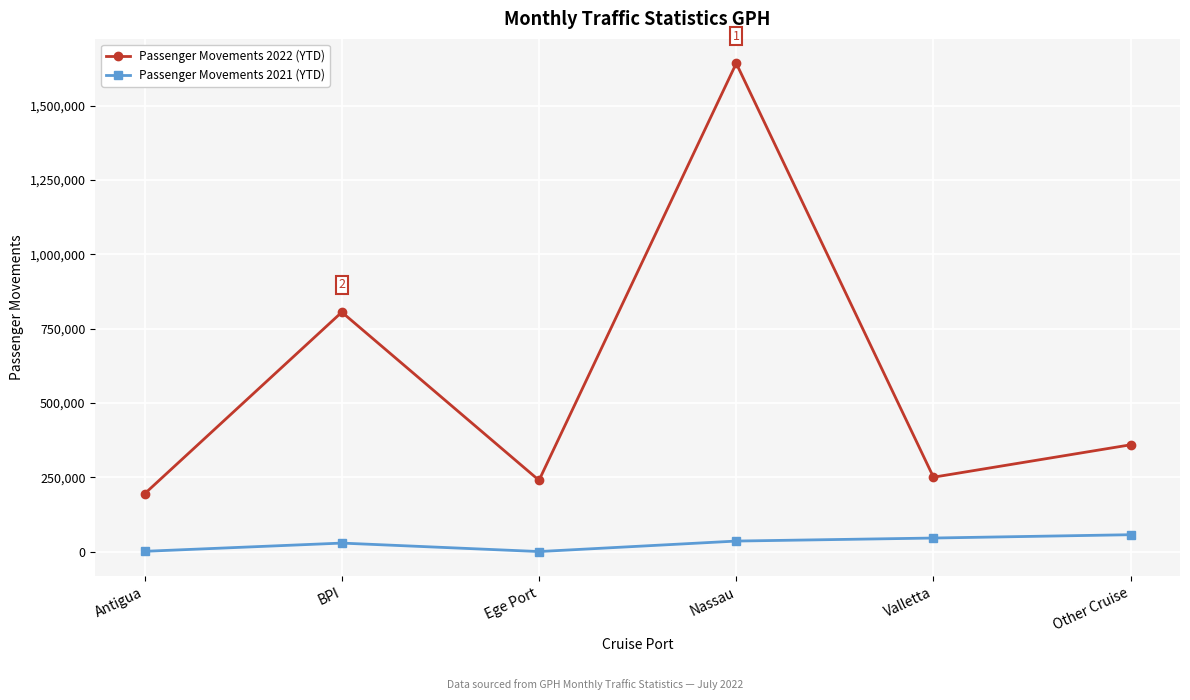

Is the value of Passenger Movements 2022 (YTD) at Other Cruise greater than the value of Passenger Movements 2021 (YTD) at BPI?

Yes